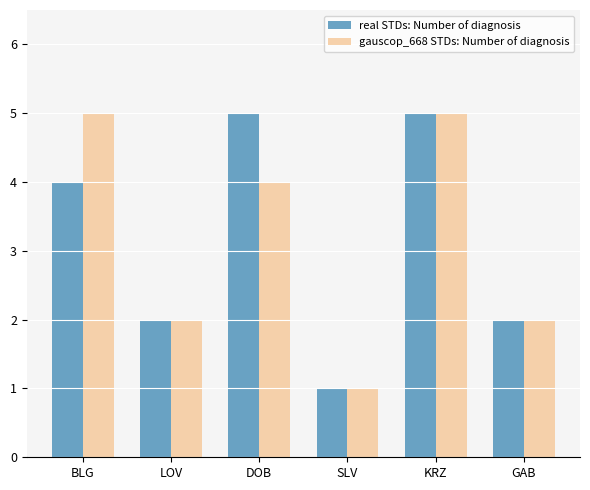

At which category is the sum across all series the highest?

KRZ